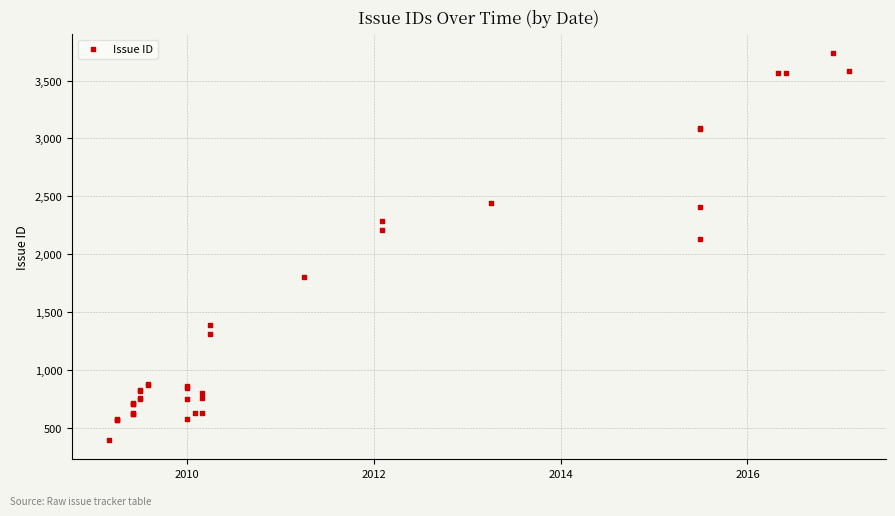

What Y value in the scatter plot is closest to 2065?

2135